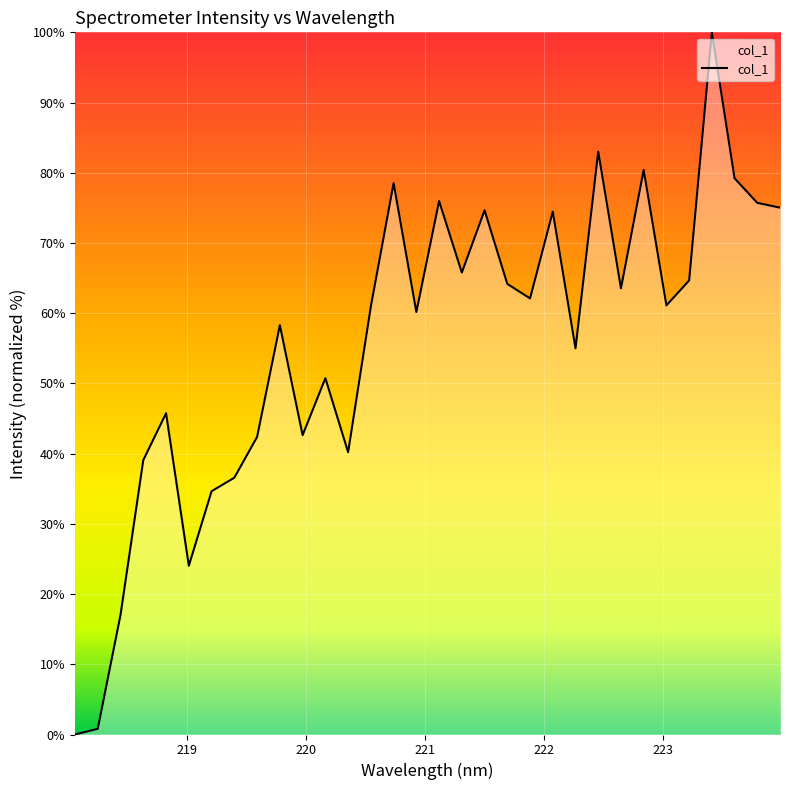

What is the greatest value displayed?

100.0